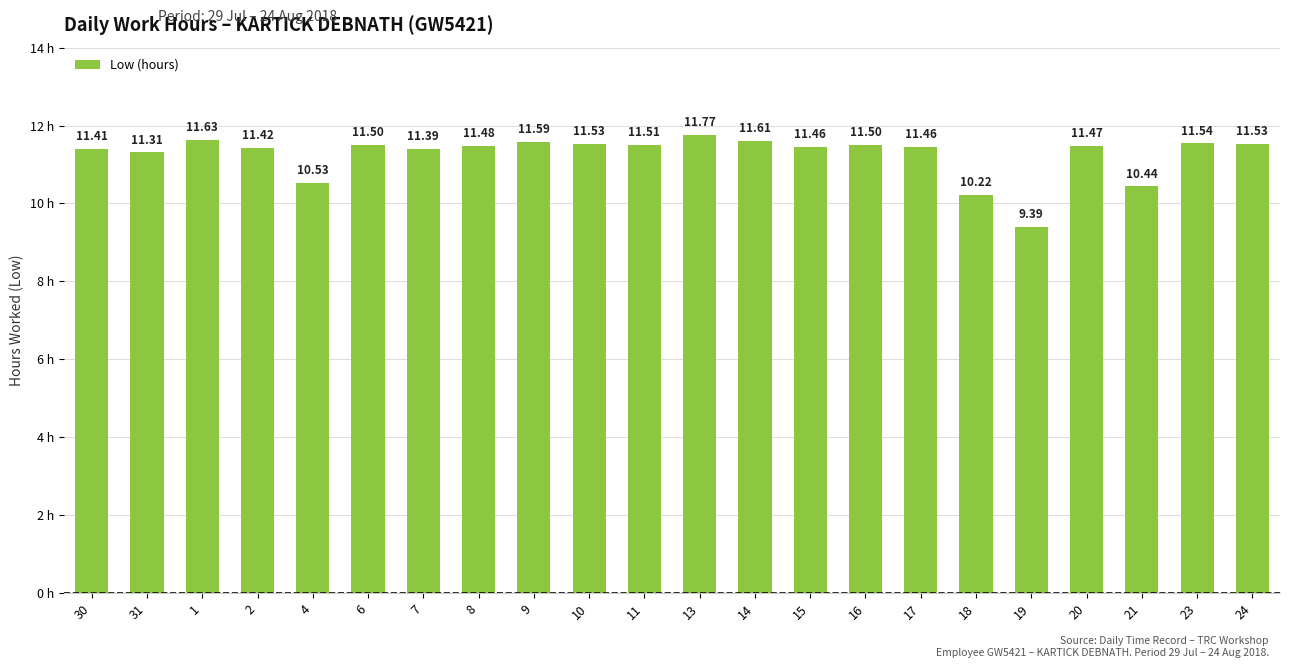

What is the difference between the second highest and minimum values?

2.2